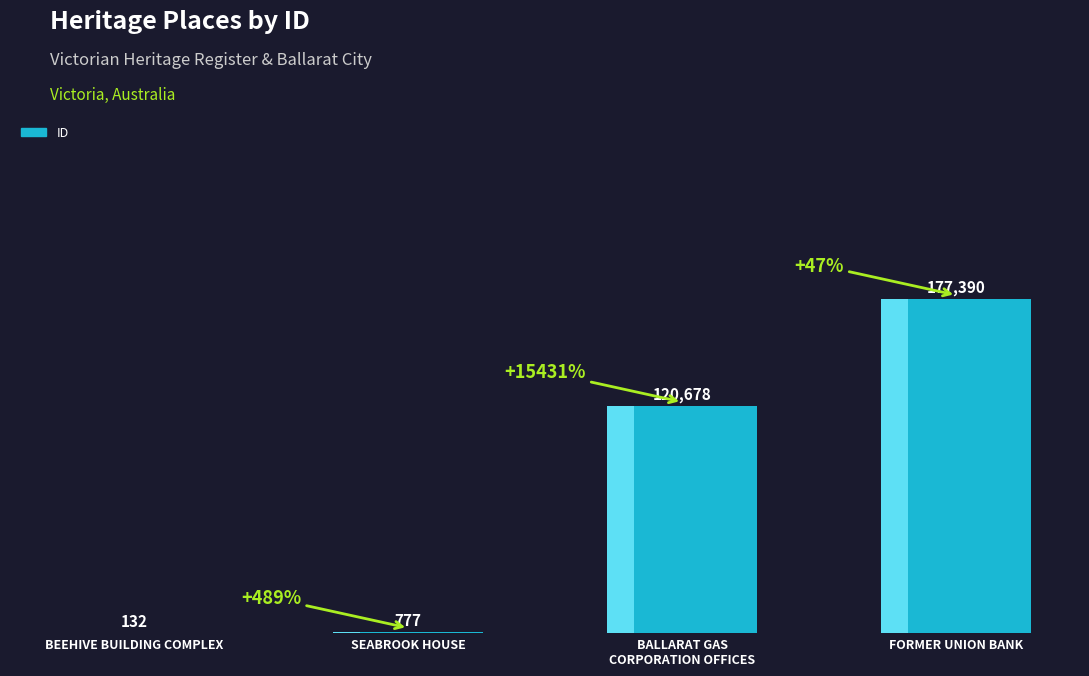

The value at BEEHIVE BUILDING COMPLEX is 191. True or false?

False